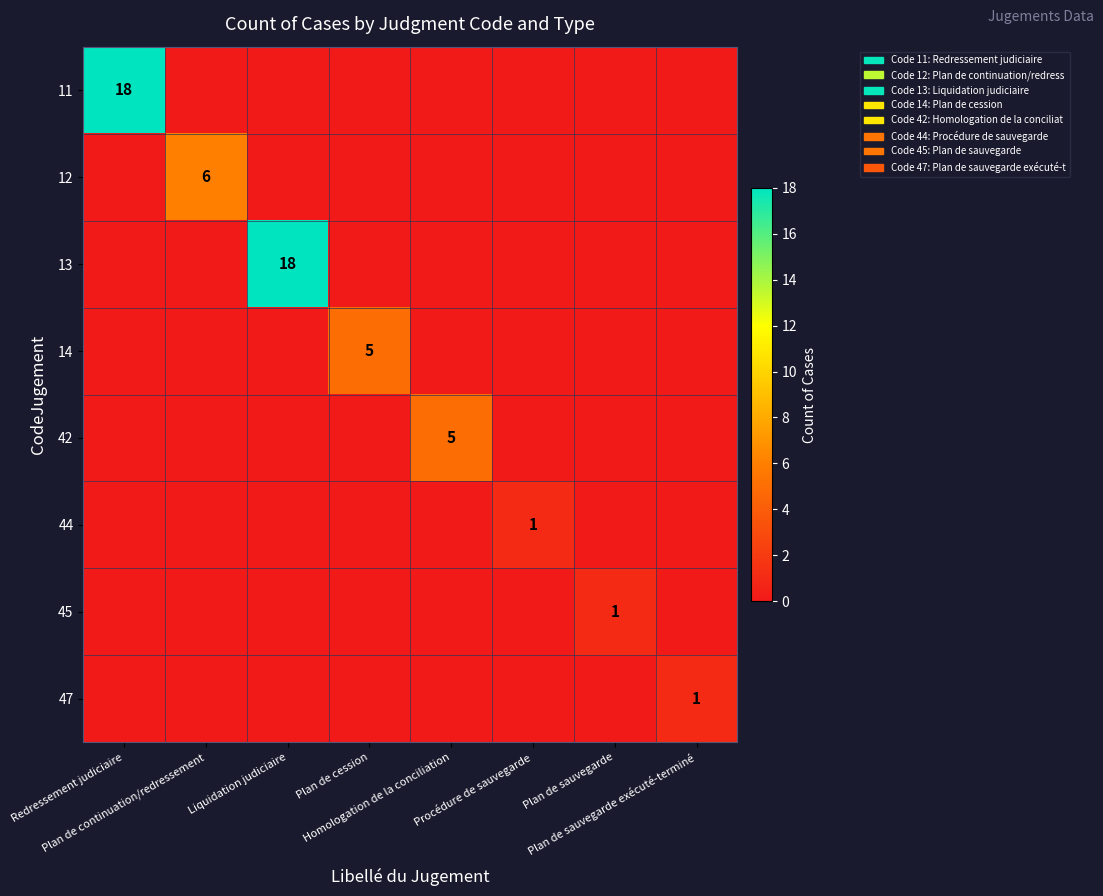

The value of 47 at Plan de sauvegarde is 0. True or false?

True